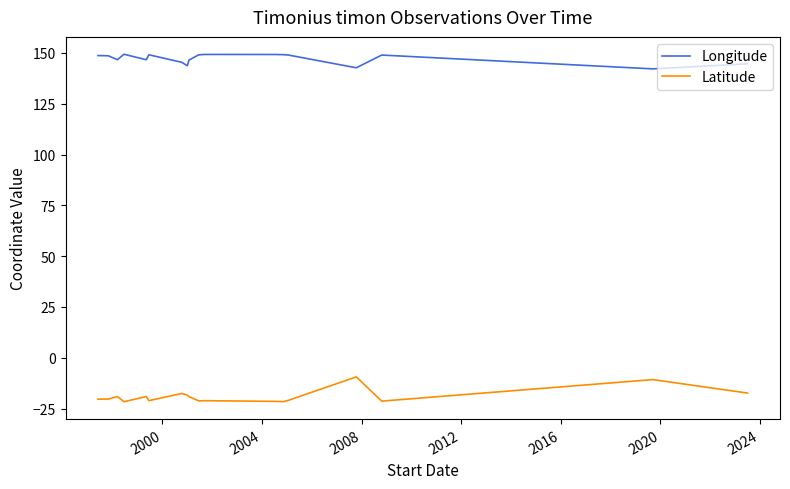

True or false: Longitude and Latitude cross at least once.

False